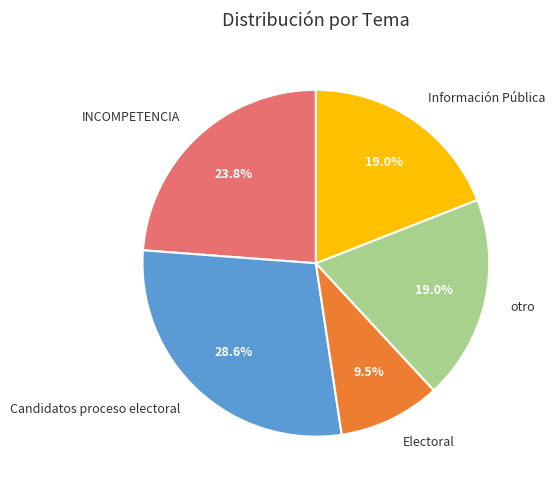

What is the ratio of the value at INCOMPETENCIA to the value at Candidatos proceso electoral?

0.8